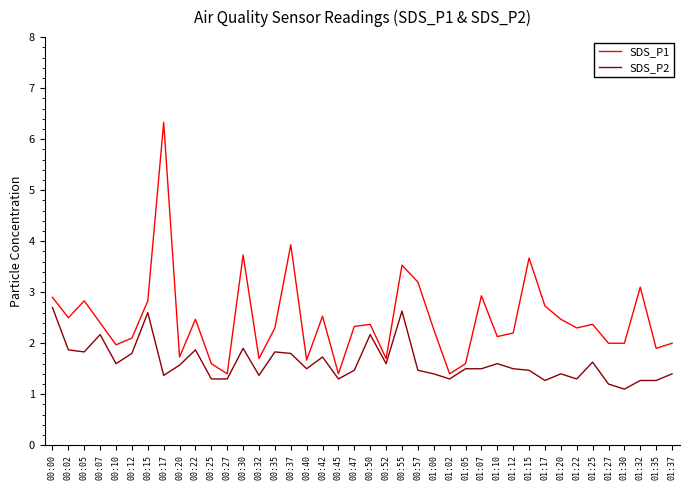

List the series in order of their overall mean, highest first.

SDS_P1, SDS_P2